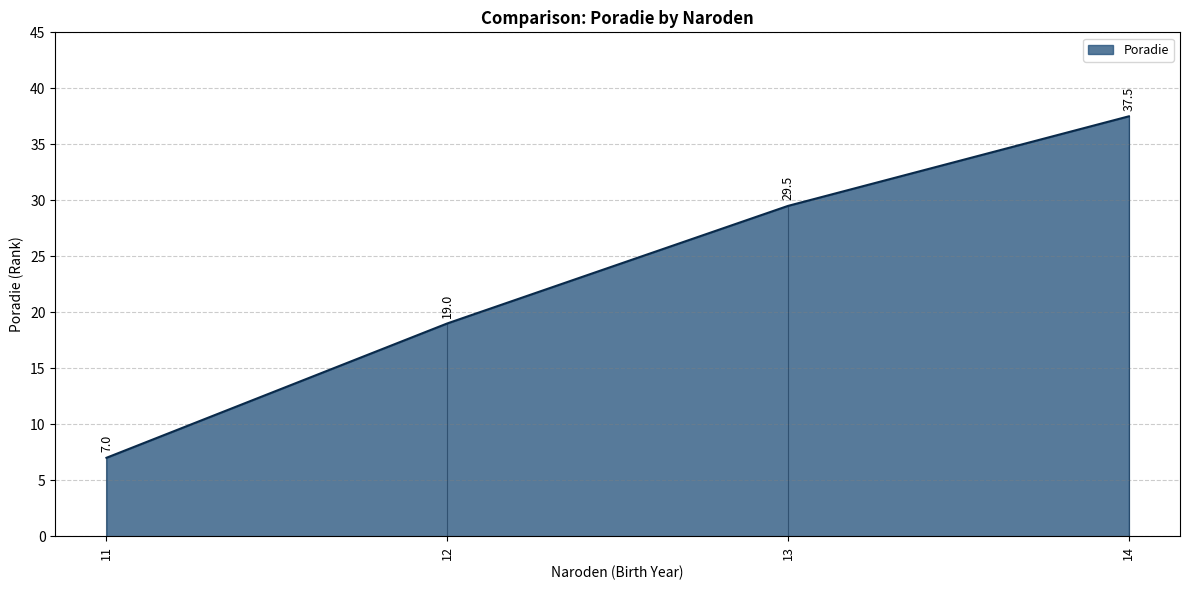

The Poradie series shows 10.2 at 11. True or false?

False